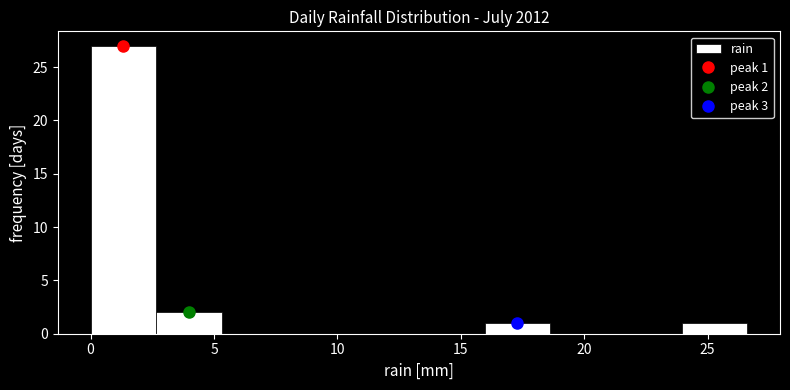

Which range on the x-axis has the tallest bar?

0.0 to 2.5